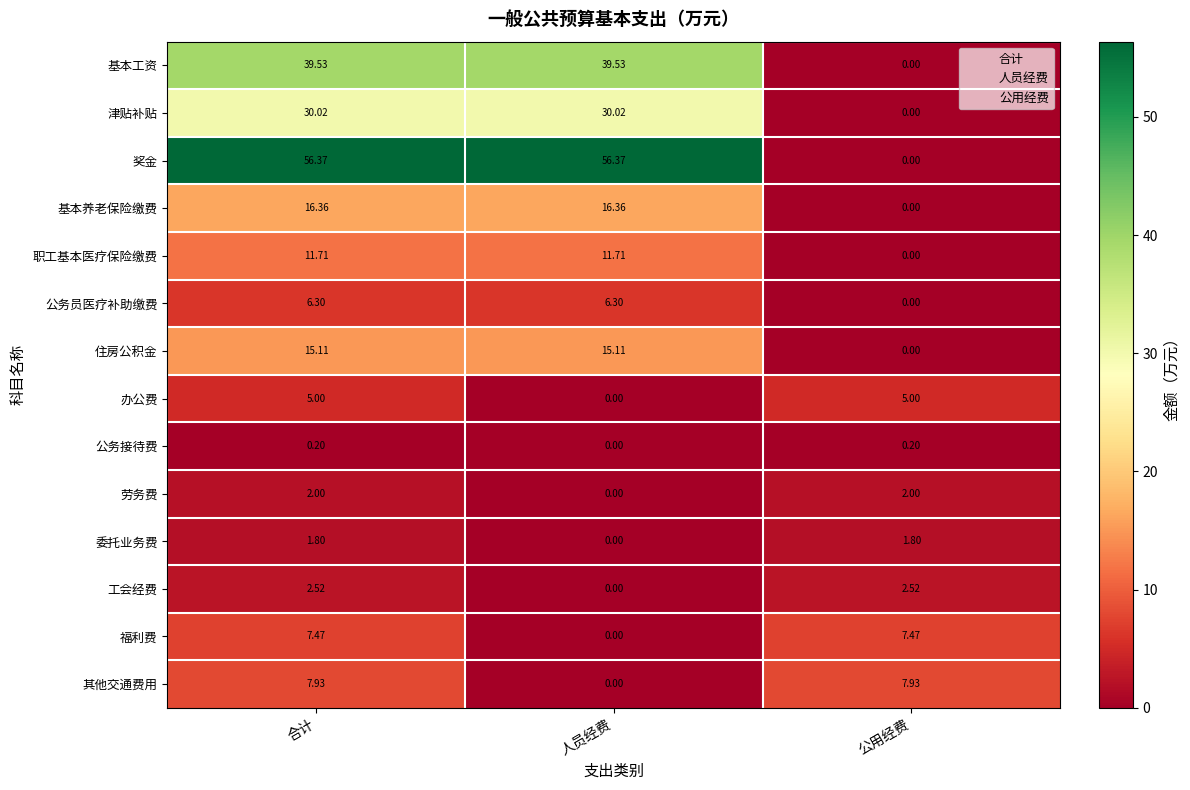

Which series changed the most between 合计 and 公用经费?

奖金